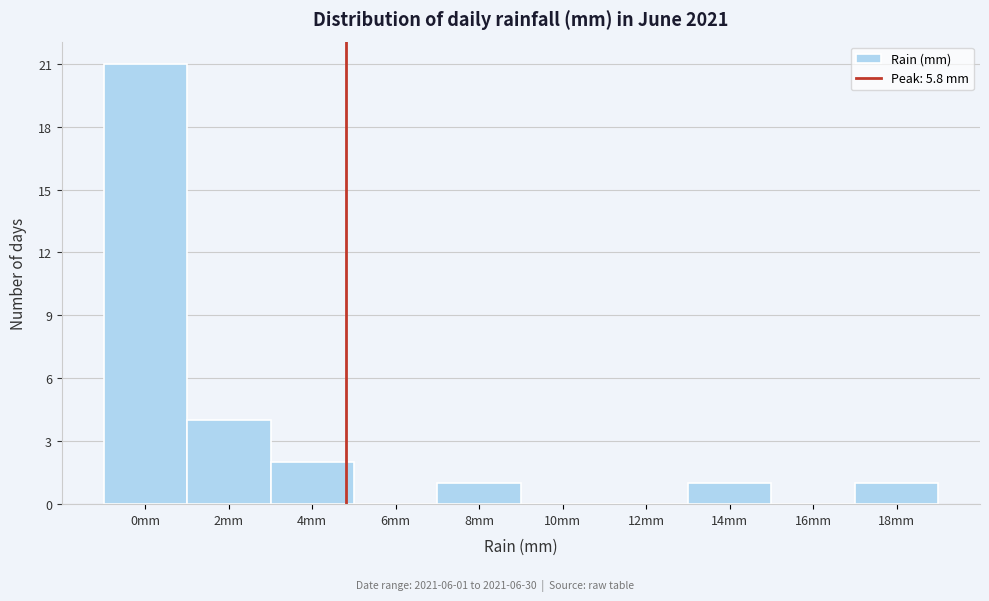

Reading left to right, transcribe all the data shown in this chart.

0mm=21	2mm=4	4mm=2	6mm=0	8mm=1	10mm=0	12mm=0	14mm=1	16mm=0	18mm=1